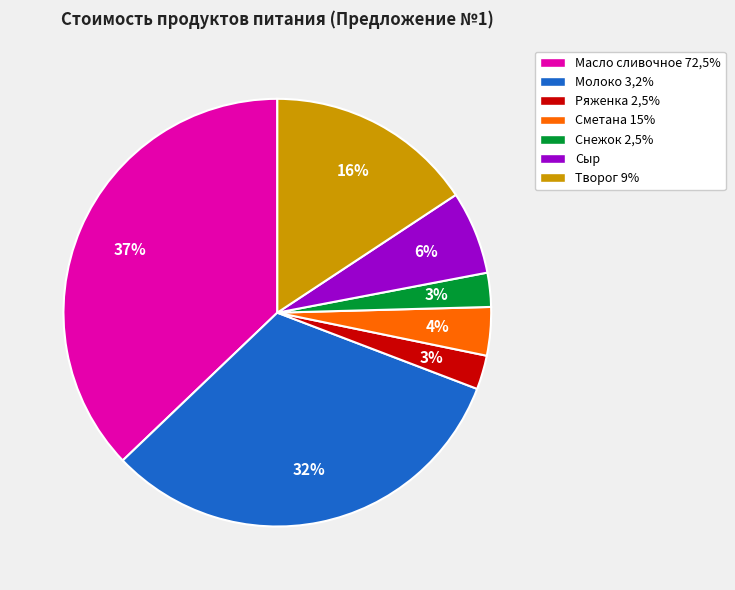

Is it true that Ряженка 2,5% is 16% of the pie?

False